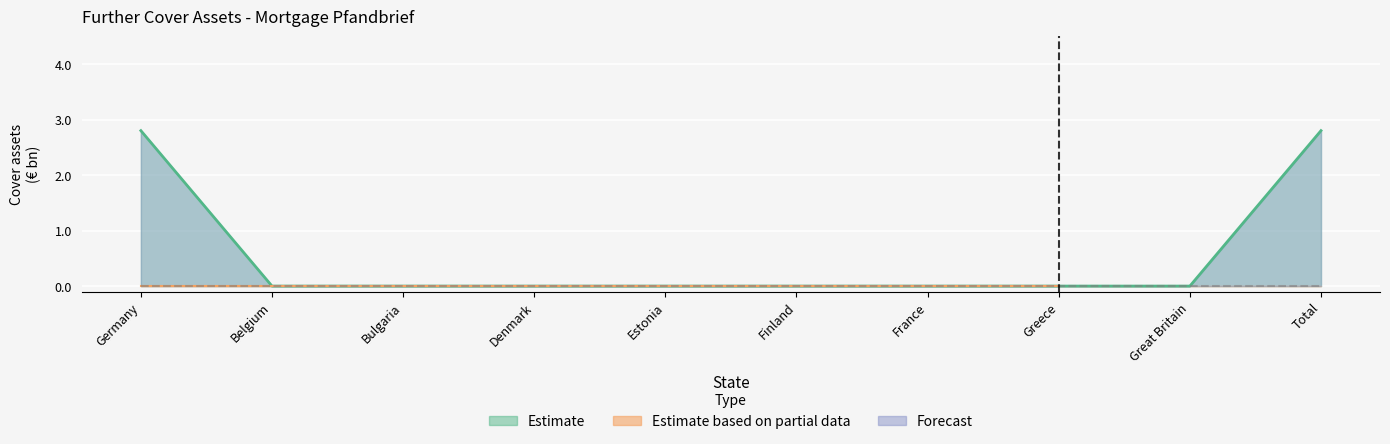

Is the value of Estimate at Denmark greater than the value of Forecast at Germany?

No